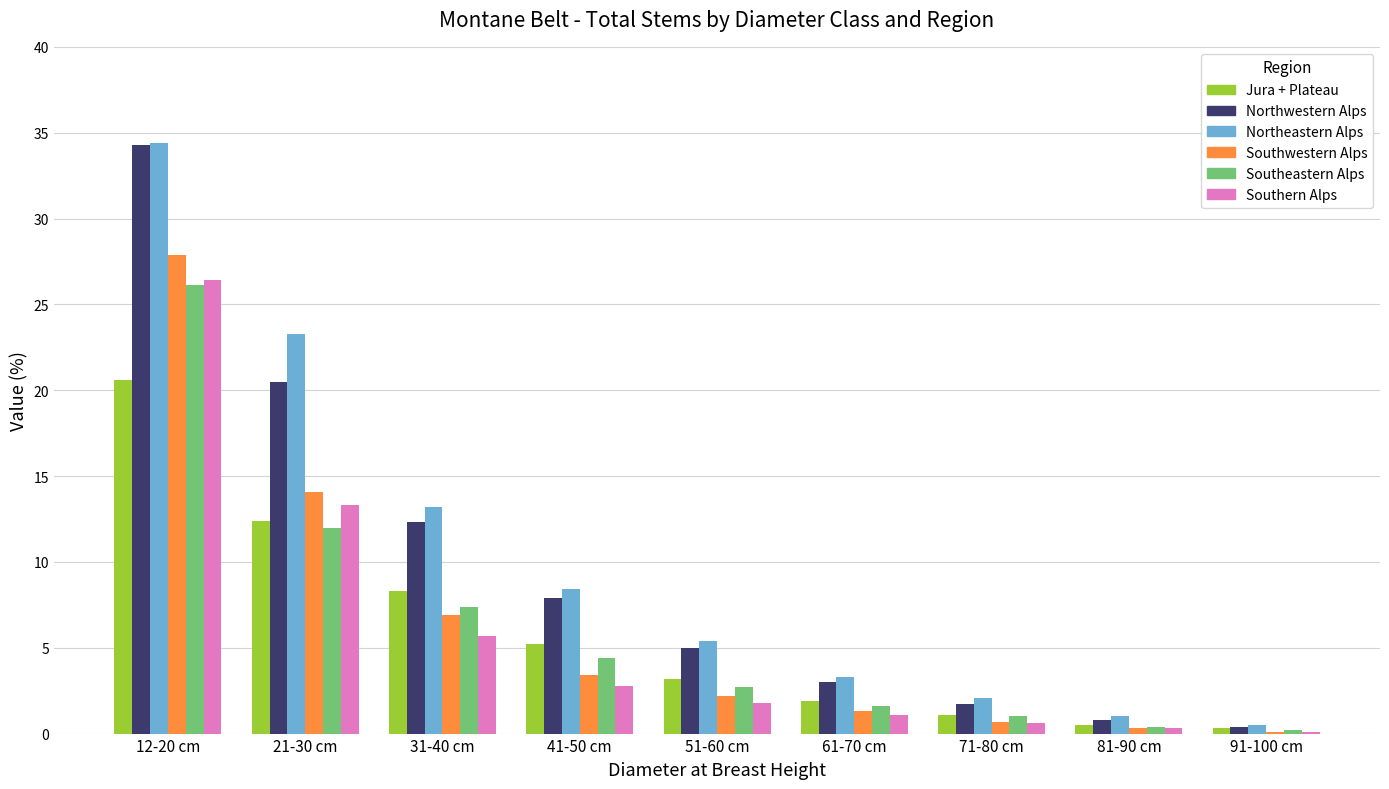

What are all the series names shown in the legend?

Jura + Plateau, Northwestern Alps, Northeastern Alps, Southwestern Alps, Southeastern Alps, Southern Alps